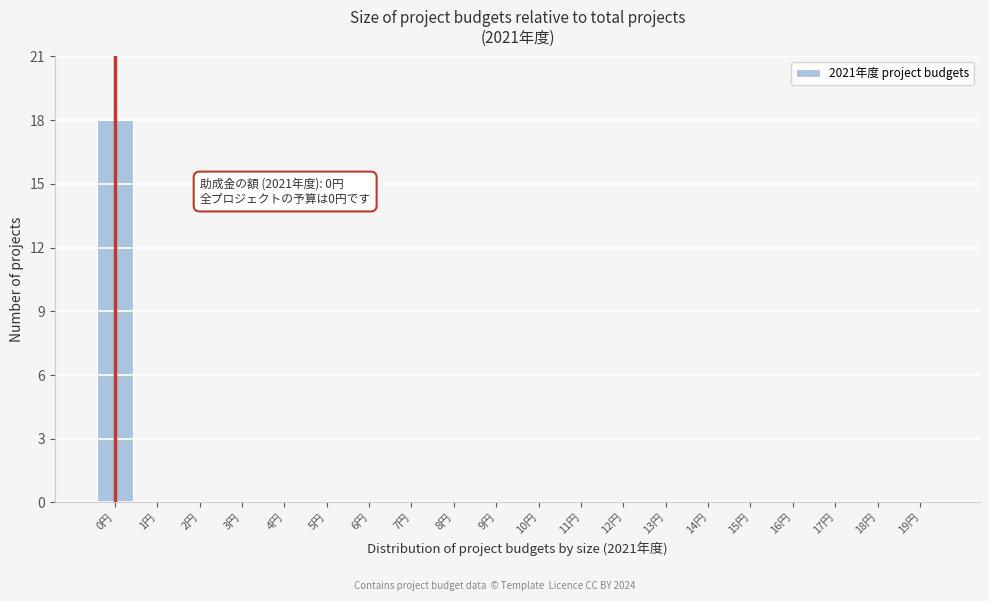

Reading left to right, list all the values displayed in this chart.

0円=18	1円=0	2円=0	3円=0	4円=0	5円=0	6円=0	7円=0	8円=0	9円=0	10円=0	11円=0	12円=0	13円=0	14円=0	15円=0	16円=0	17円=0	18円=0	19円=0